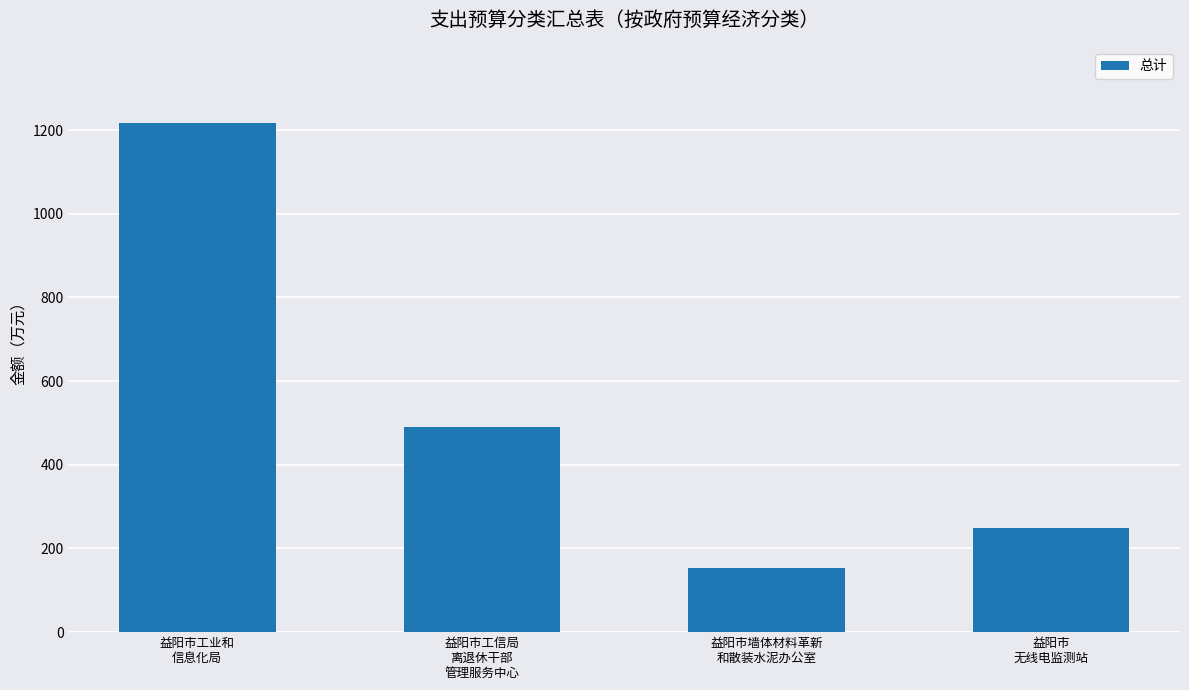

At which label is the value closest to 684?

益阳市工信局
离退休干部
管理服务中心